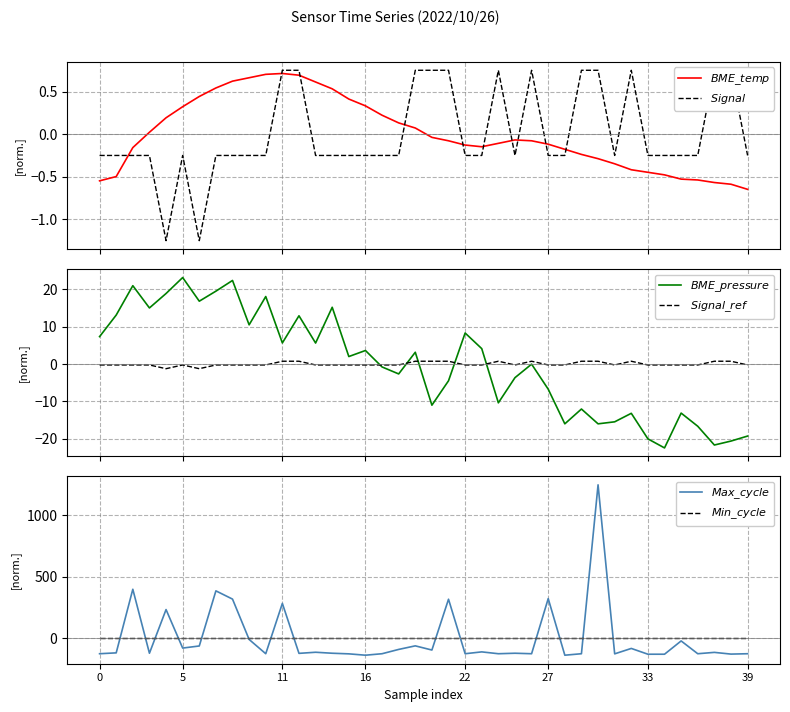

What is the label of the 34th point from the left?

33